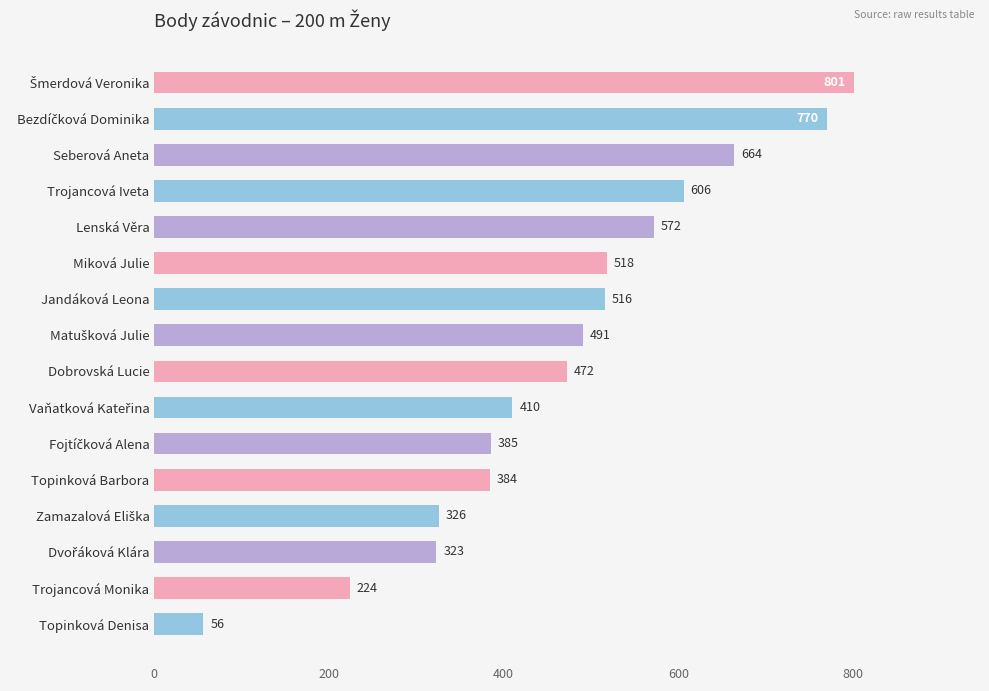

What is the difference between the maximum and minimum values?

745